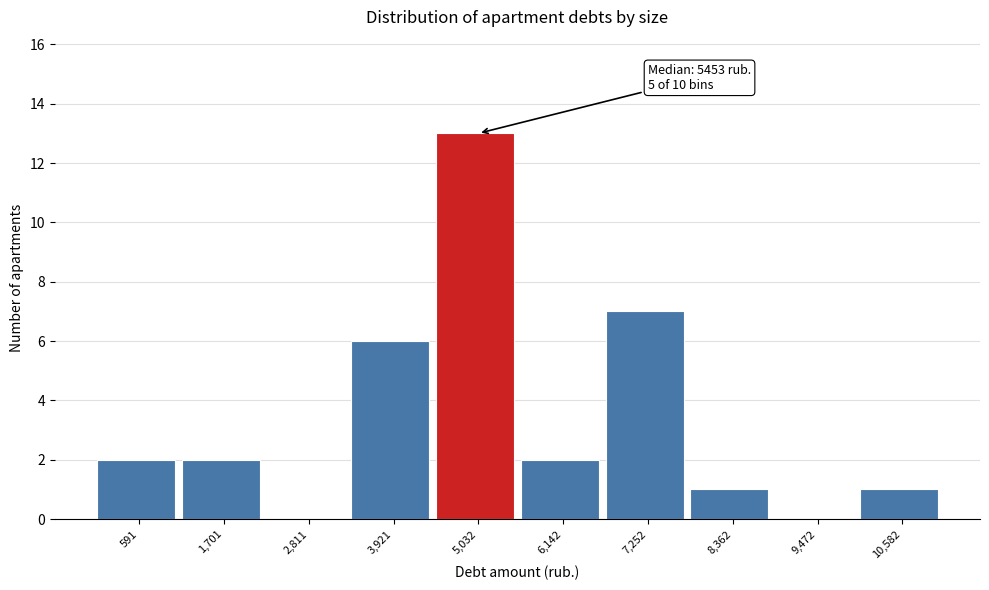

Reading right to left, extract all data points from this chart.

10,582=1	9,472=0	8,362=1	7,252=7	6,142=2	5,032=13	3,921=6	2,811=0	1,701=2	591=2